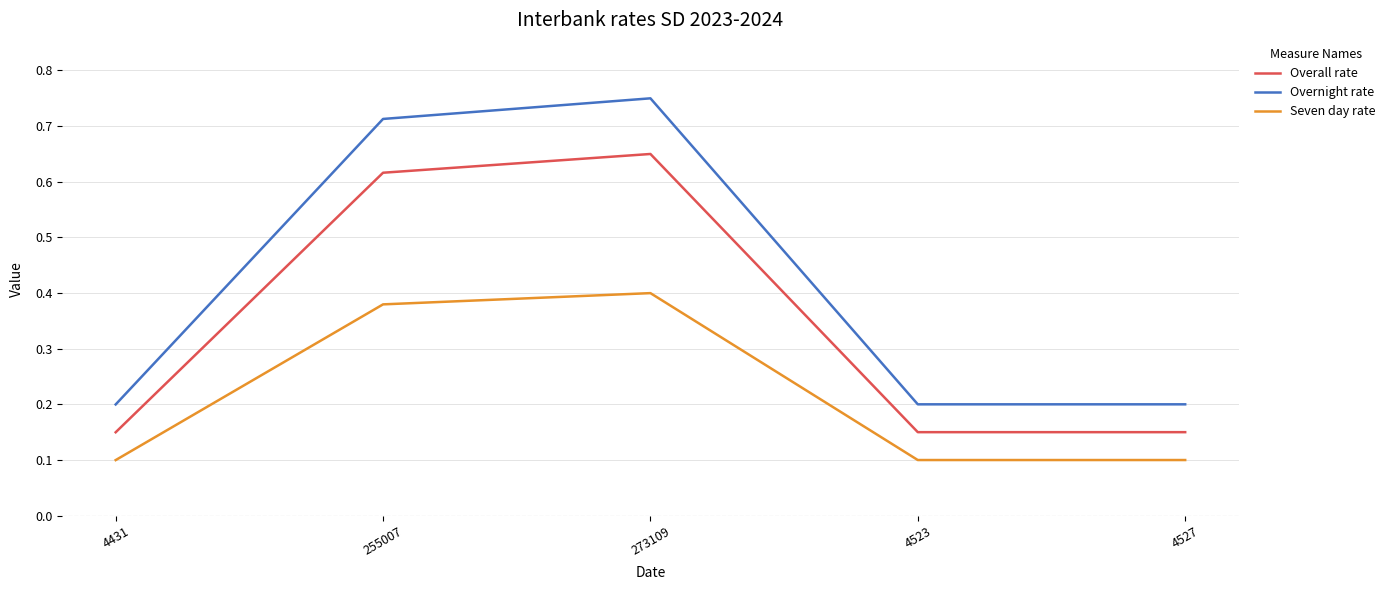

Which label corresponds to the largest value in the chart?

273109